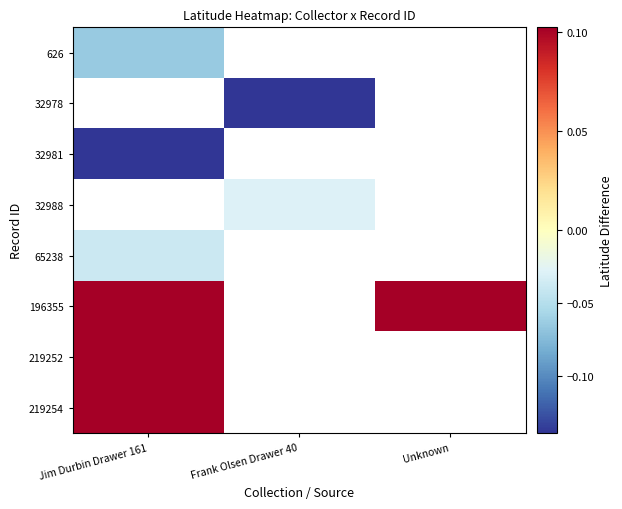

What value does the 32981 series have at Jim Durbin Drawer 161?

-0.1